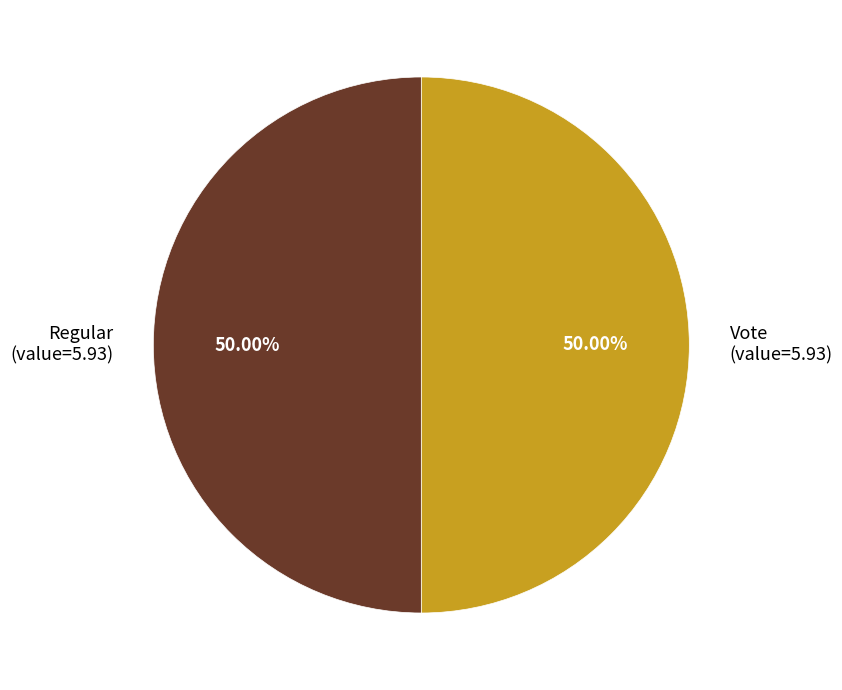

Approximately how many times larger is the value at Vote (value=5.93) compared to Regular (value=5.93)?

1.0